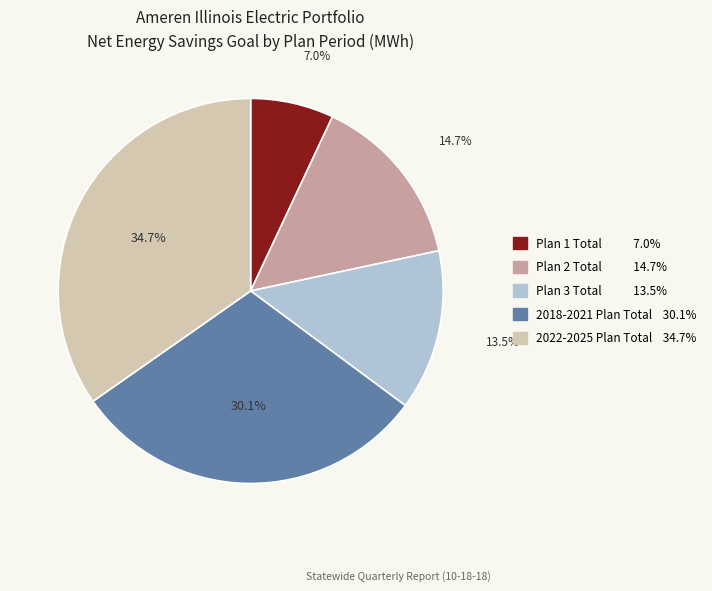

Which category has the smallest portion of the pie?

Plan 1 Total